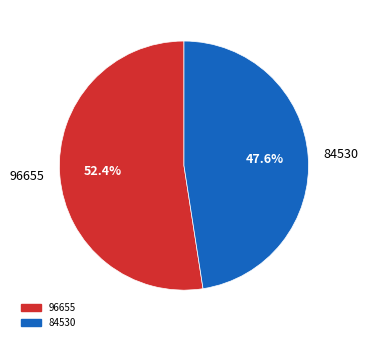

Does 84530 represent more than half of the total?

No